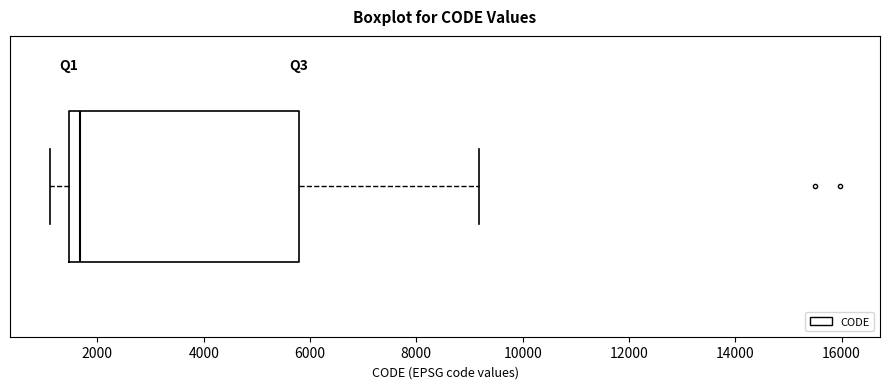

Transcribe this box plot: give where the median line is, the range the box spans, and where the two whiskers end, as read against the x-axis. The values are not printed on the chart, so give them approximately, as read against the axis.

median 1600, box 1400 to 5800, whiskers 1200 to 9200